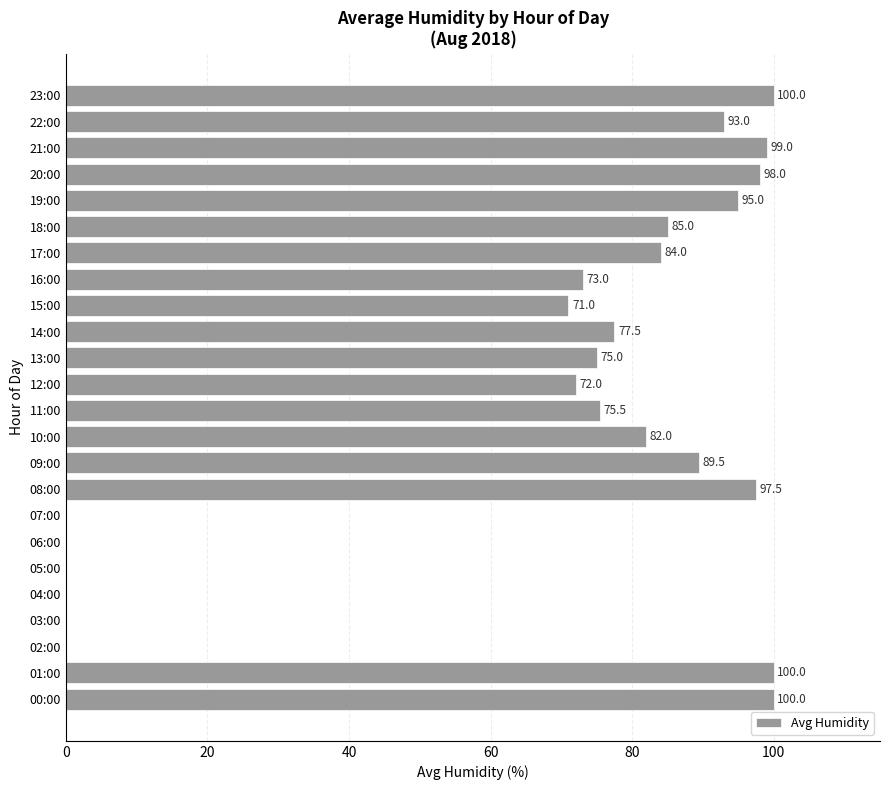

True or false: the data shows 62.5 at 08:00.

False